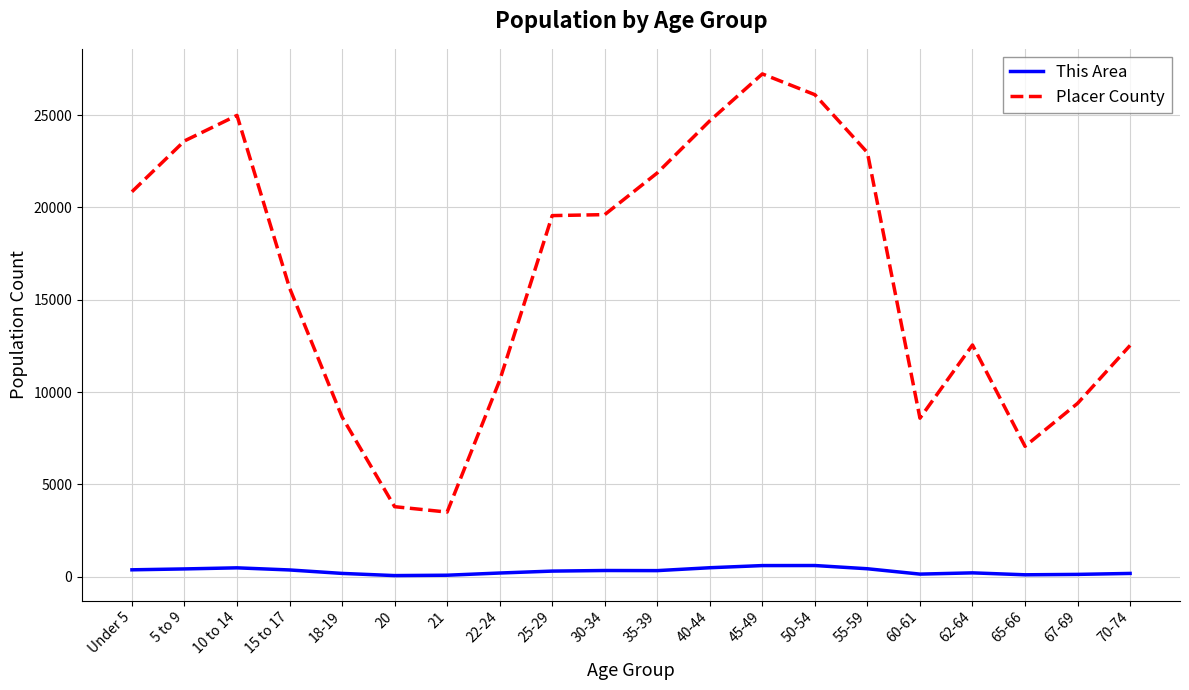

Where is the first local maximum for Placer County?

10 to 14